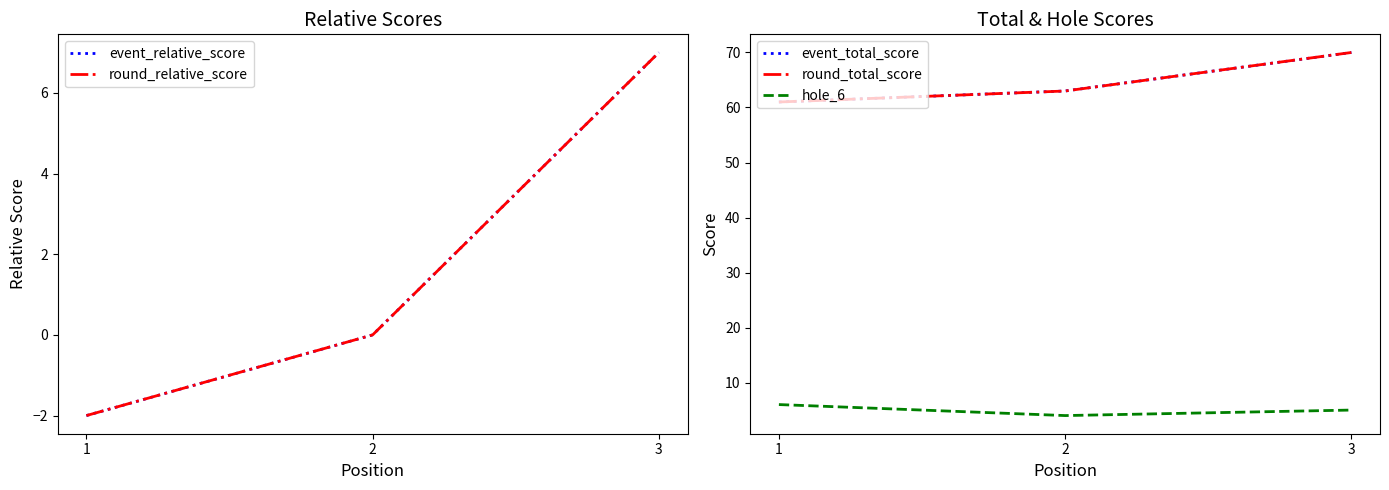

At which label does event_relative_score reach its peak?

3